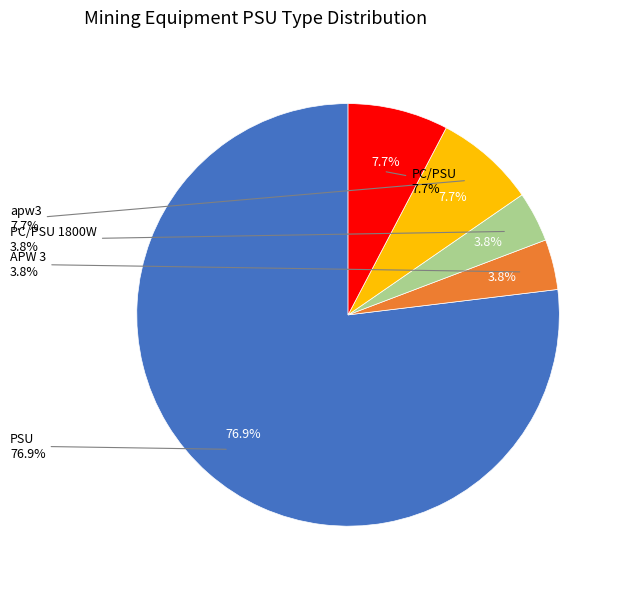

Which category accounts for the majority?

PSU